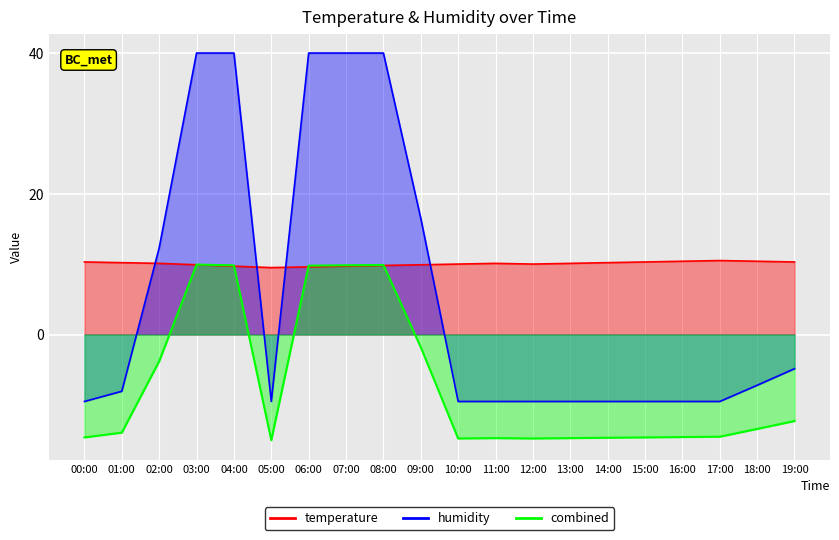

The humidity series shows 53.6 at 07:00. True or false?

False